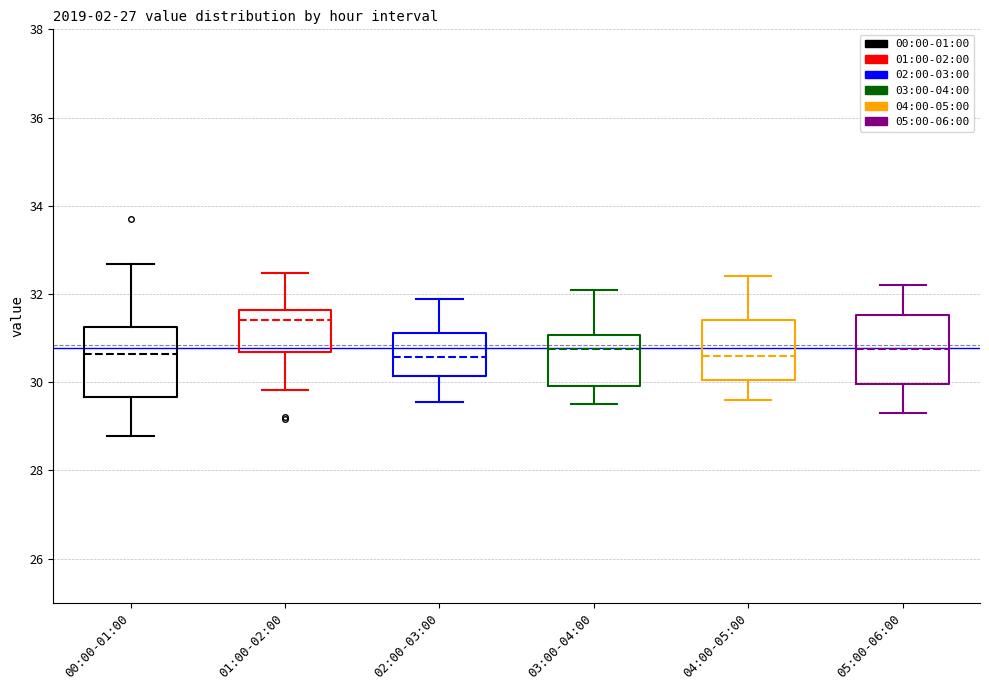

Reading left to right, read every box against the y-axis: the position of its median line, the range the box covers, and the ends of its whiskers. The values are not printed on the chart, so give them approximately, as read against the axis.

00:00-01:00: median 30.6, box 29.6 to 31.2, whiskers 28.8 to 32.6
01:00-02:00: median 31.4, box 30.6 to 31.6, whiskers 29.8 to 32.4
02:00-03:00: median 30.6, box 30.2 to 31.2, whiskers 29.6 to 31.8
03:00-04:00: median 30.8, box 30.0 to 31.0, whiskers 29.6 to 32.2
04:00-05:00: median 30.6, box 30.0 to 31.4, whiskers 29.6 to 32.4
05:00-06:00: median 30.8, box 30.0 to 31.6, whiskers 29.4 to 32.2